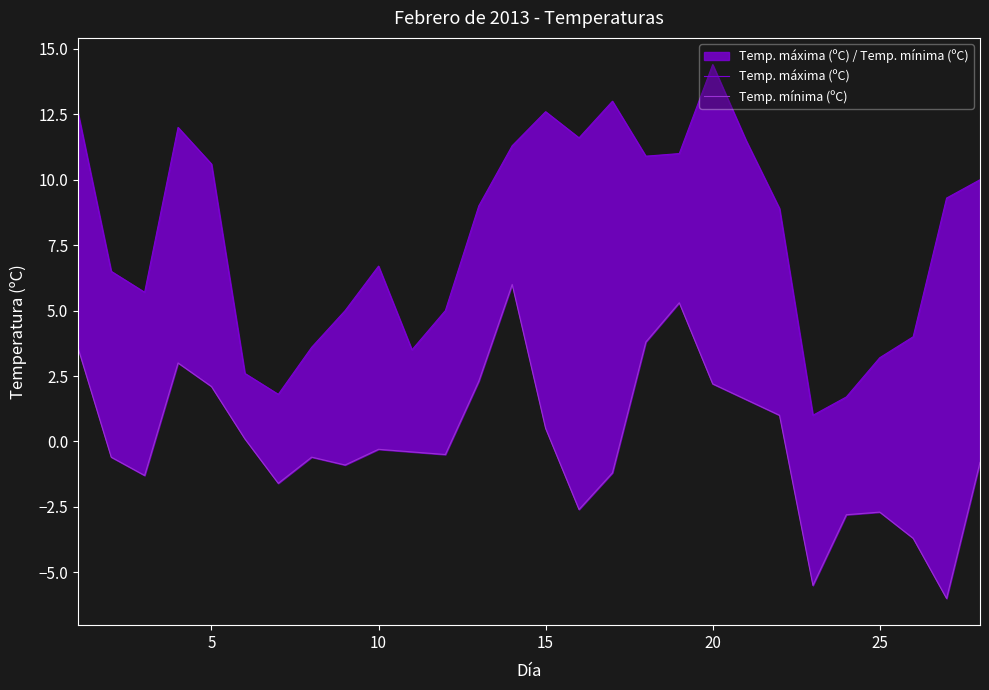

What are all the series names shown in the legend?

Temp. máxima (ºC), Temp. mínima (ºC)